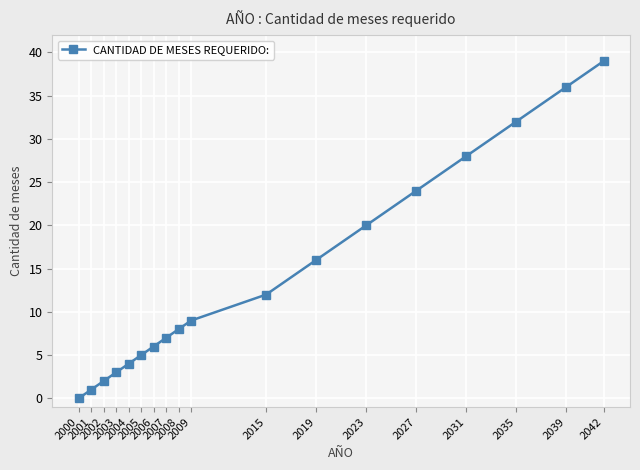

How many lines are shown in the chart?

1